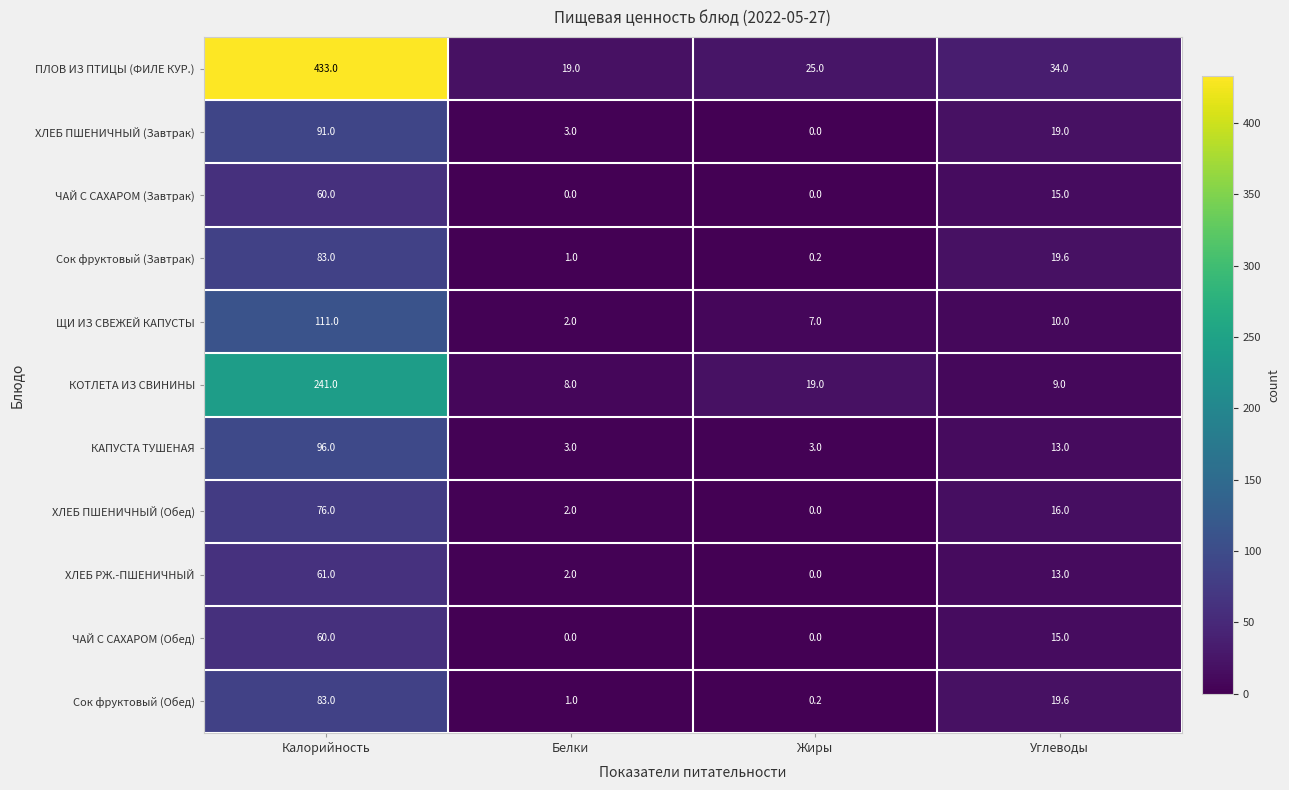

What is the maximum value shown in the chart?

433.0